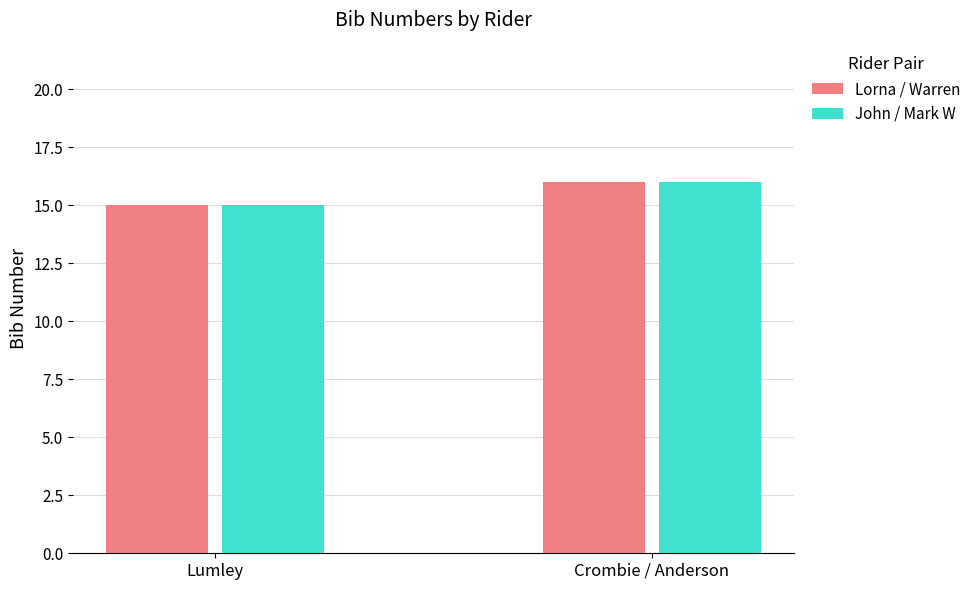

How many bars are there in each group?

2